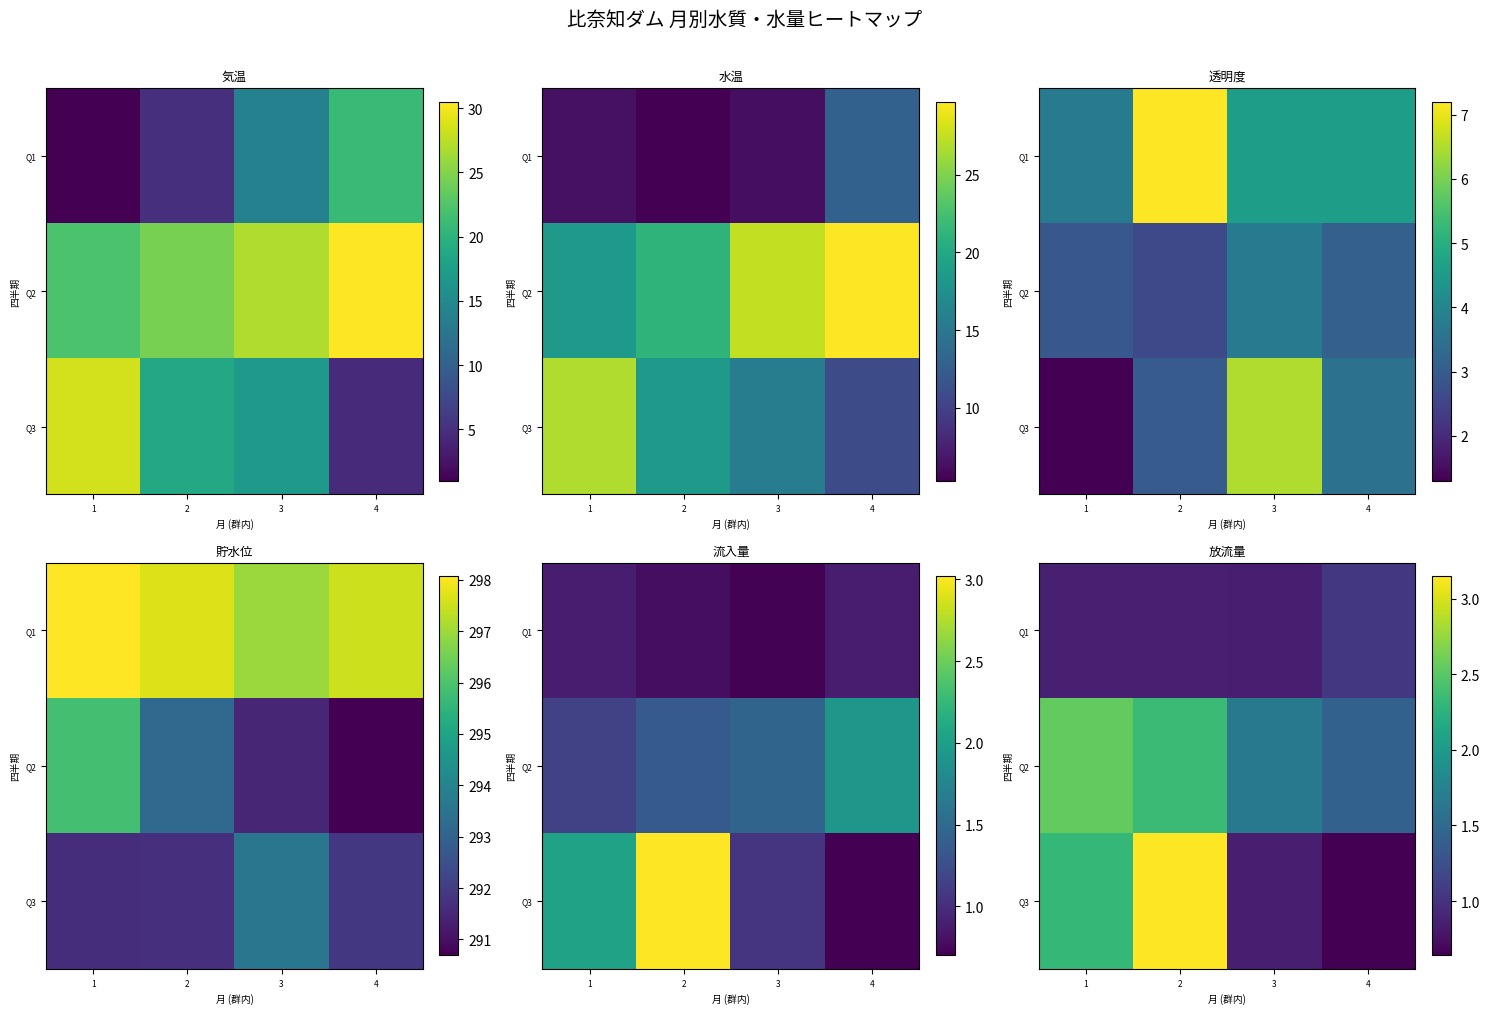

Is the value of Q1 at 1 greater than the value of Q2 at 1?

No